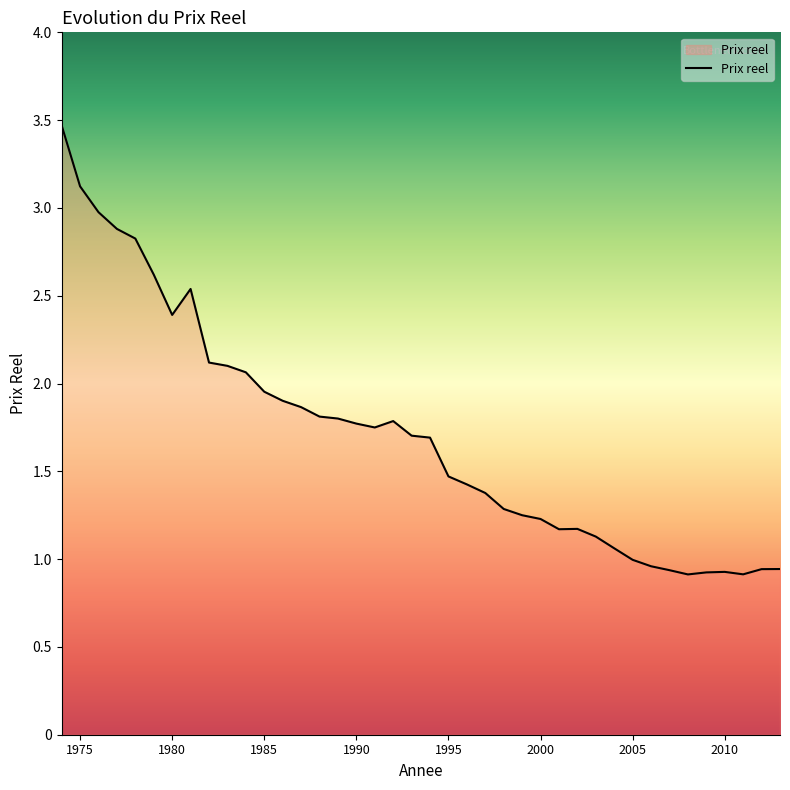

What is the maximum value shown in the chart?

3.5